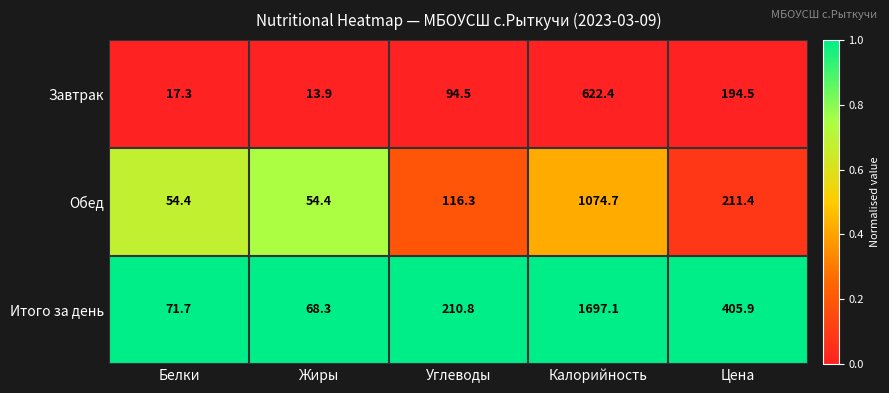

Reading left to right, extract all data points from this chart.

Завтрак: Белки=17.3	Жиры=13.9	Углеводы=94.5	Калорийность=622.4	Цена=194.5
Обед: Белки=54.4	Жиры=54.4	Углеводы=116.3	Калорийность=1074.7	Цена=211.4
Итого за день: Белки=71.7	Жиры=68.3	Углеводы=210.8	Калорийность=1697.1	Цена=405.9